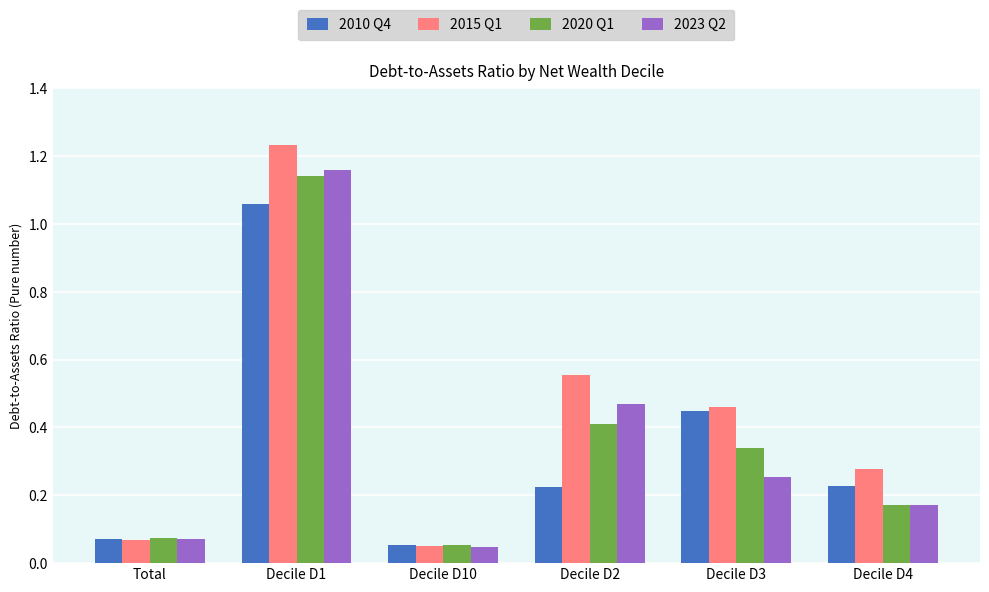

Rank the series by their maximum value, from highest to lowest.

2015 Q1, 2023 Q2, 2020 Q1, 2010 Q4